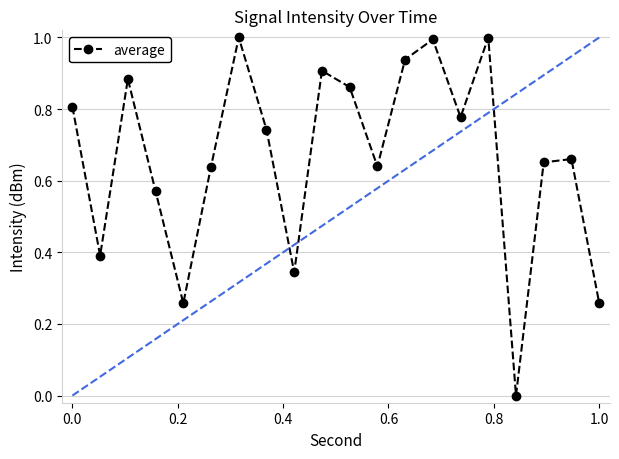

How many interior local valleys does the average series have?

6